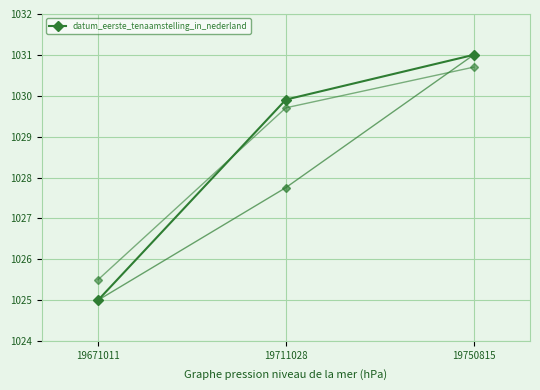

Is it true that the value at 19711028 is 414.9?

False